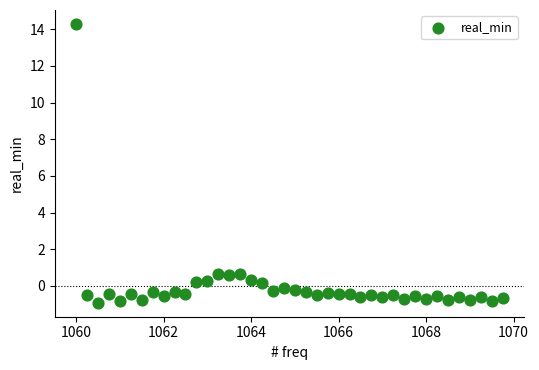

What is the range of X values (max minus min)?

9.8